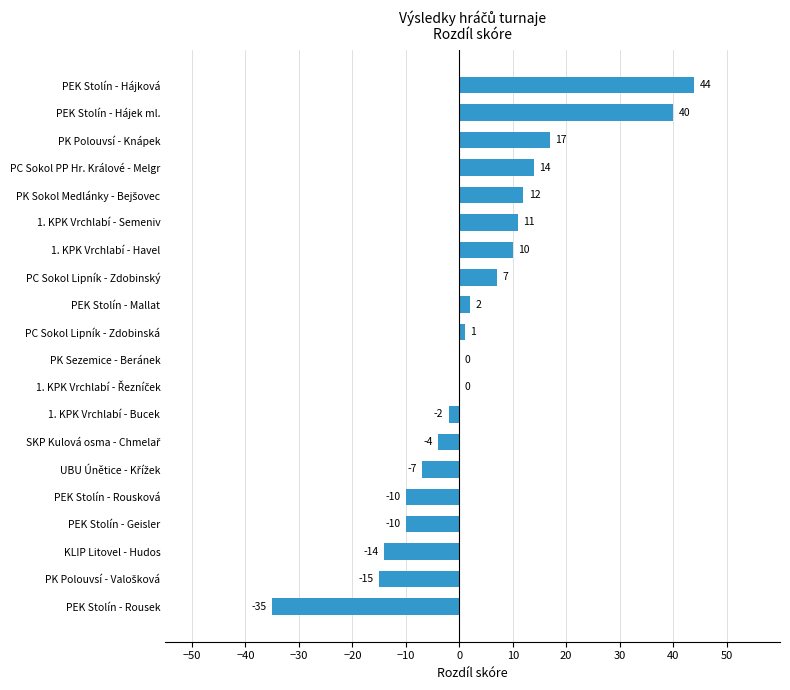

The chart shows a value of 7 at PC Sokol Lipník - Zdobinský. True or false?

True